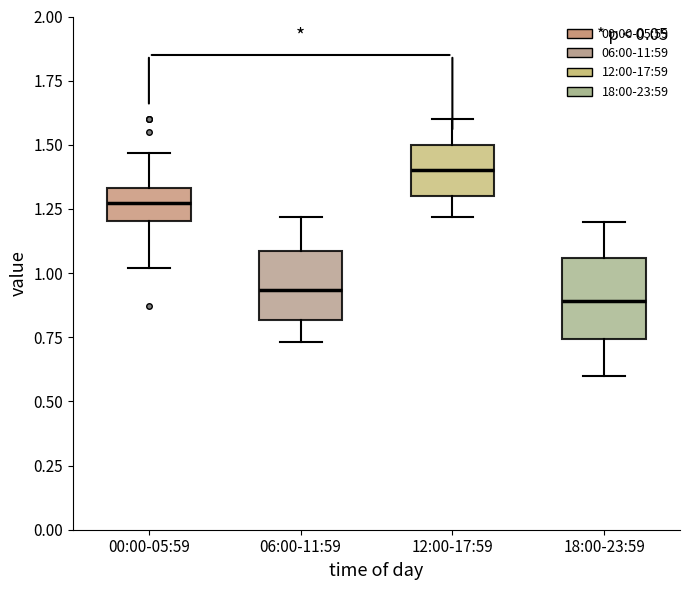

Reading left to right, read every box against the y-axis: the position of its median line, the range the box covers, and the ends of its whiskers. The values are not printed on the chart, so give them approximately, as read against the axis.

00:00-05:59: median 1.30, box 1.20 to 1.35, whiskers 1.00 to 1.45
06:00-11:59: median 0.95, box 0.80 to 1.10, whiskers 0.75 to 1.20
12:00-17:59: median 1.40, box 1.30 to 1.50, whiskers 1.20 to 1.60
18:00-23:59: median 0.90, box 0.75 to 1.05, whiskers 0.60 to 1.20